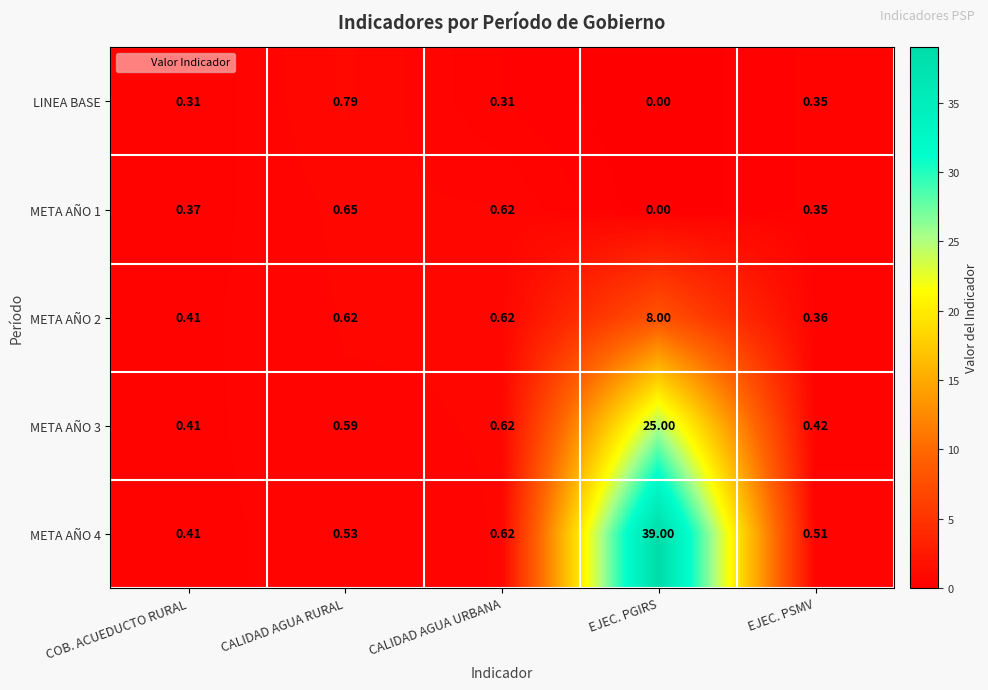

Is the value of META AÑO 1 at EJEC. PGIRS greater than the value of META AÑO 2 at EJEC. PGIRS?

No